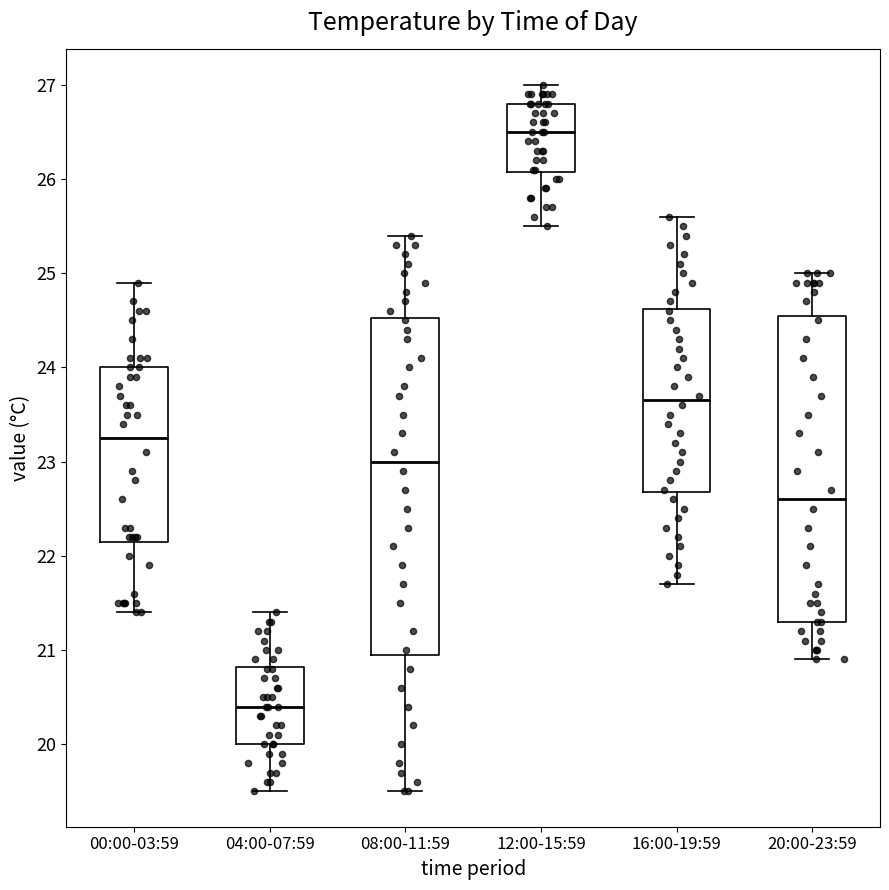

Reading left to right, transcribe this box plot: for each box, give where its median line is, the range the box spans, and where its two whiskers end, as read against the y-axis. The values are not printed on the chart, so give them approximately, as read against the axis.

00:00-03:59: median 23.3, box 22.2 to 24.0, whiskers 21.4 to 24.9
04:00-07:59: median 20.4, box 20.0 to 20.8, whiskers 19.5 to 21.4
08:00-11:59: median 23.0, box 21.0 to 24.5, whiskers 19.5 to 25.4
12:00-15:59: median 26.5, box 26.1 to 26.8, whiskers 25.5 to 27.0
16:00-19:59: median 23.7, box 22.7 to 24.6, whiskers 21.7 to 25.6
20:00-23:59: median 22.6, box 21.3 to 24.6, whiskers 20.9 to 25.0